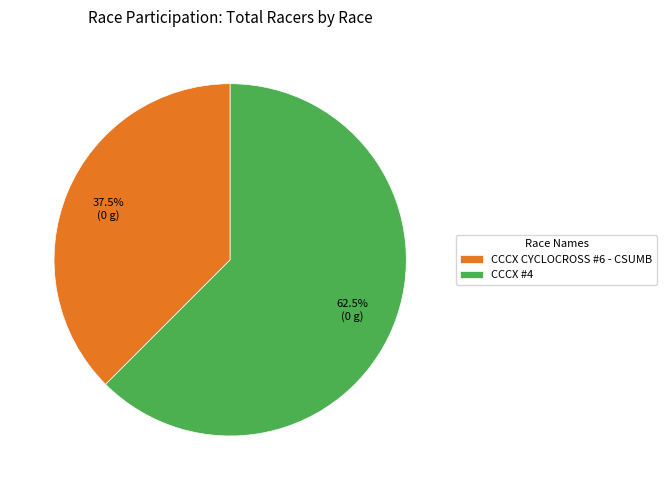

Is there any slice that represents more than half of the pie?

Yes